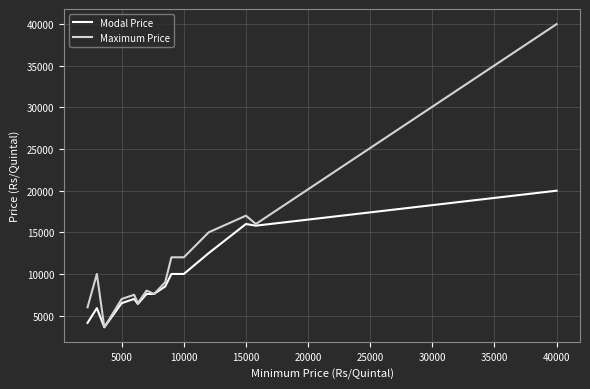

What is the average value of the Maximum Price series?

11813